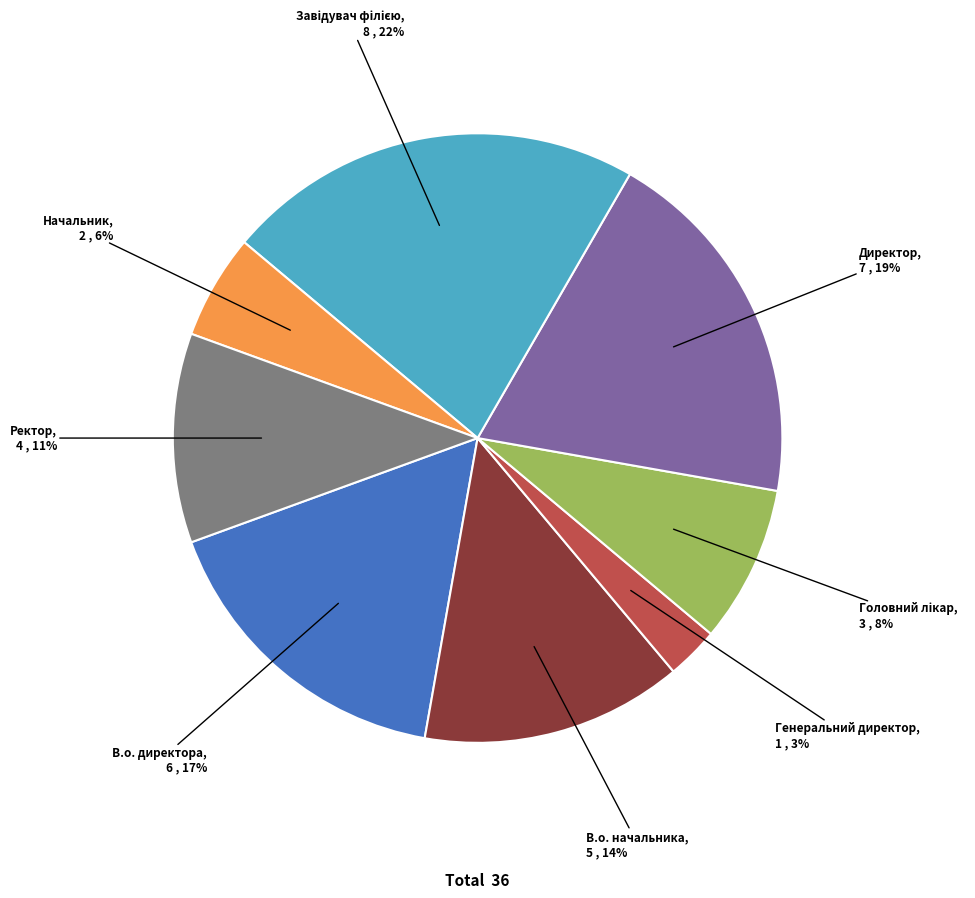

To the nearest percent, what is the average slice percentage?

12%